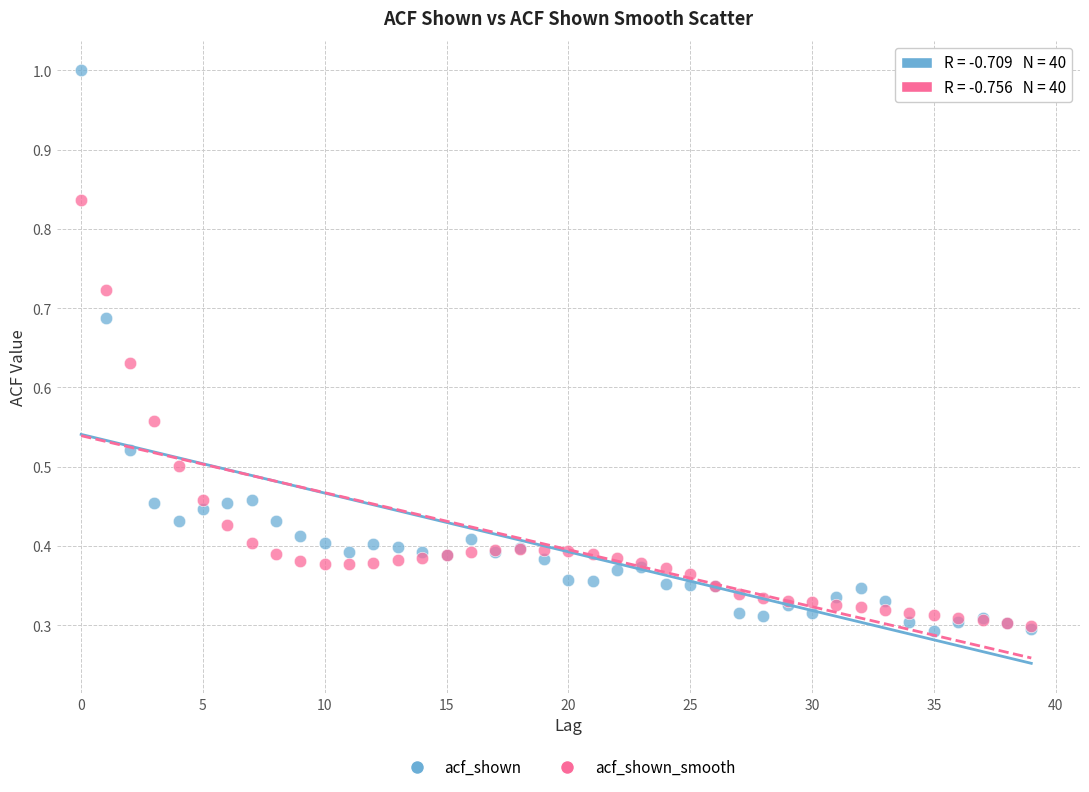

What are all the series names shown in the legend?

acf_shown, acf_shown_smooth